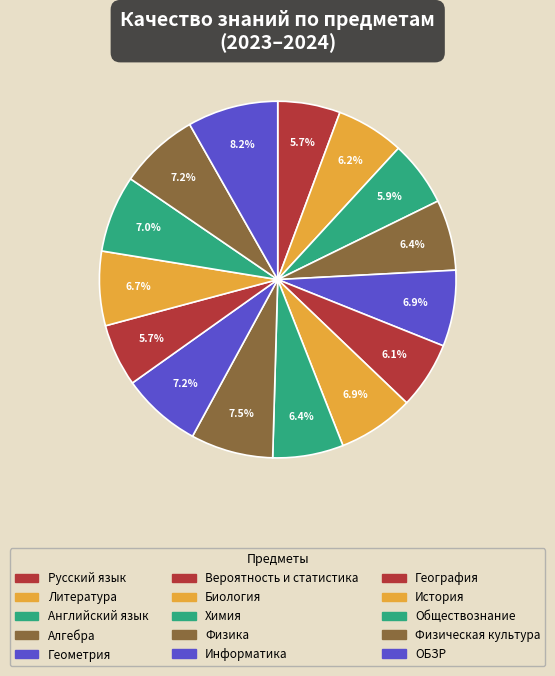

Is it true that История is 7% of the pie?

True